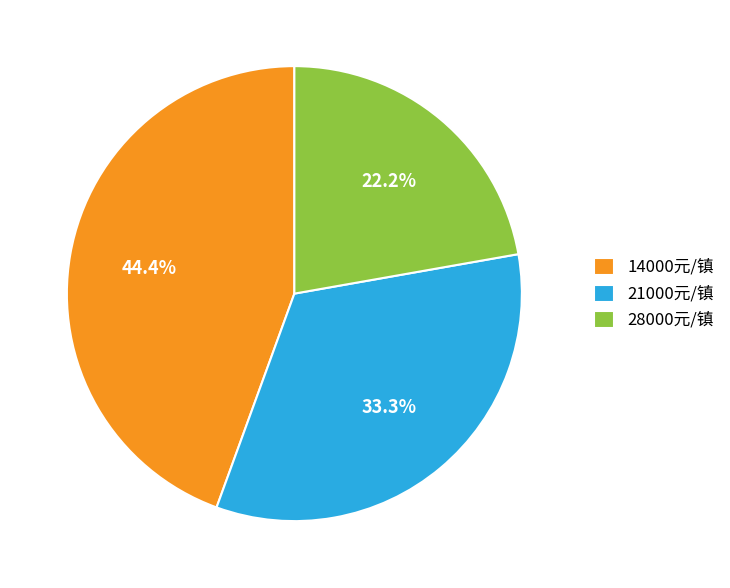

Do 14000元/镇 and 21000元/镇 together represent more than half of the pie?

Yes